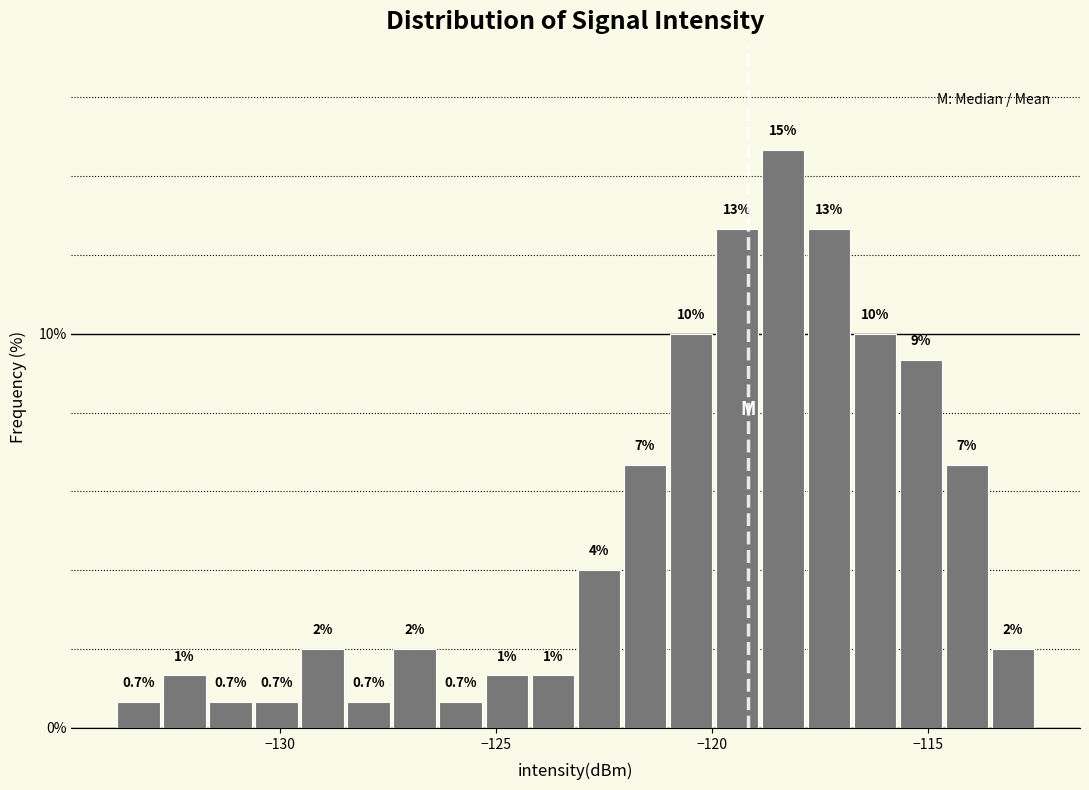

Read against the x-axis, roughly where is the centre of the tallest bar?

-118.5